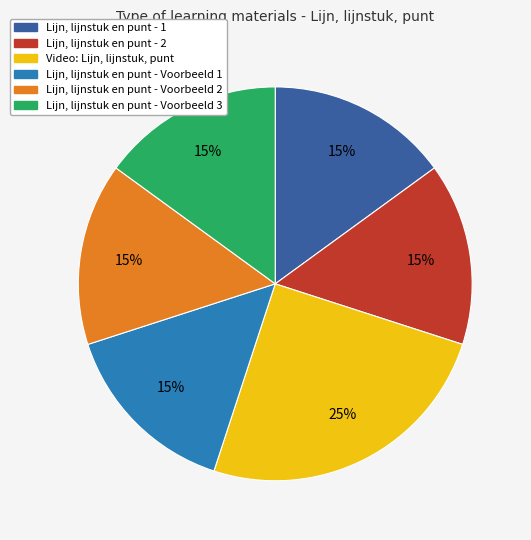

Approximately how many times larger is the value at Lijn, lijnstuk en punt - Voorbeeld 3 compared to Lijn, lijnstuk en punt - Voorbeeld 1?

1.0